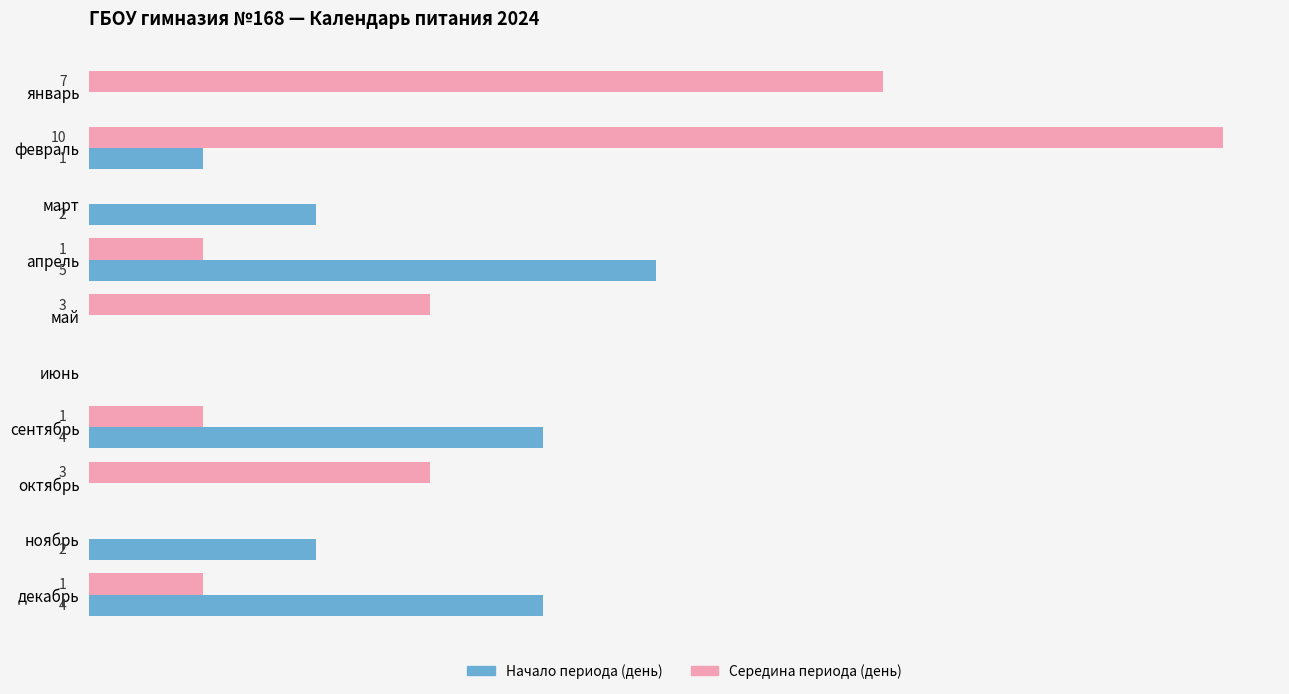

Which series changed the most between март and май?

Середина периода (день)